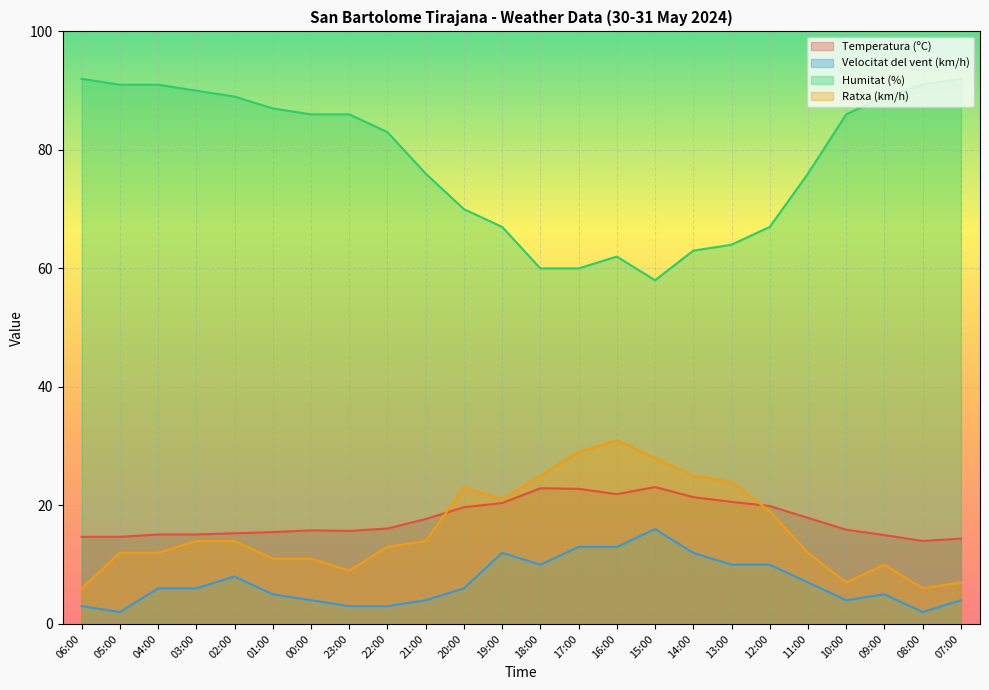

At which category is the sum across all series the highest?

16:00